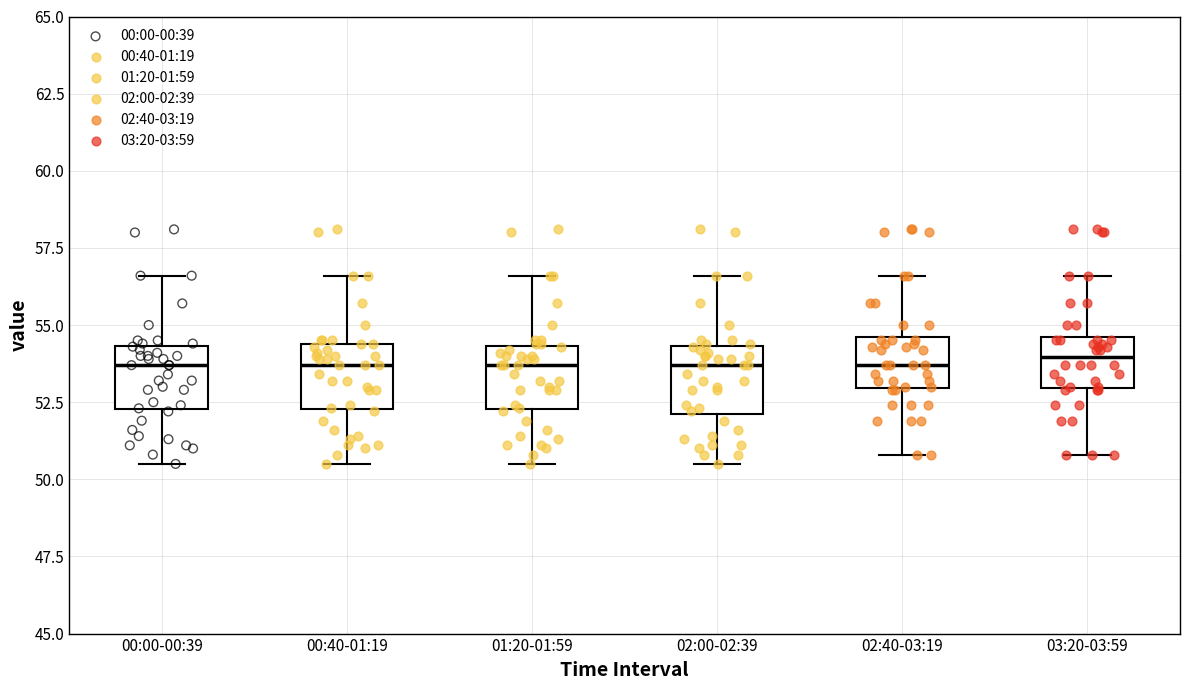

Where is the lower edge of the box for 01:20-01:59 on the y-axis? The values are not printed on the chart, so give them approximately, as read against the axis.

52.5